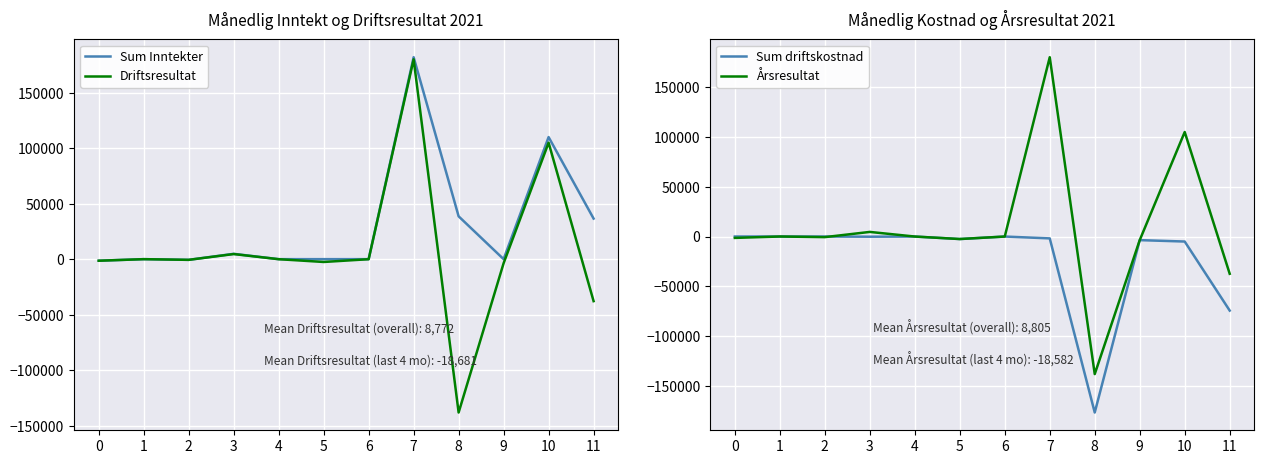

Count the number of data series in this chart.

4